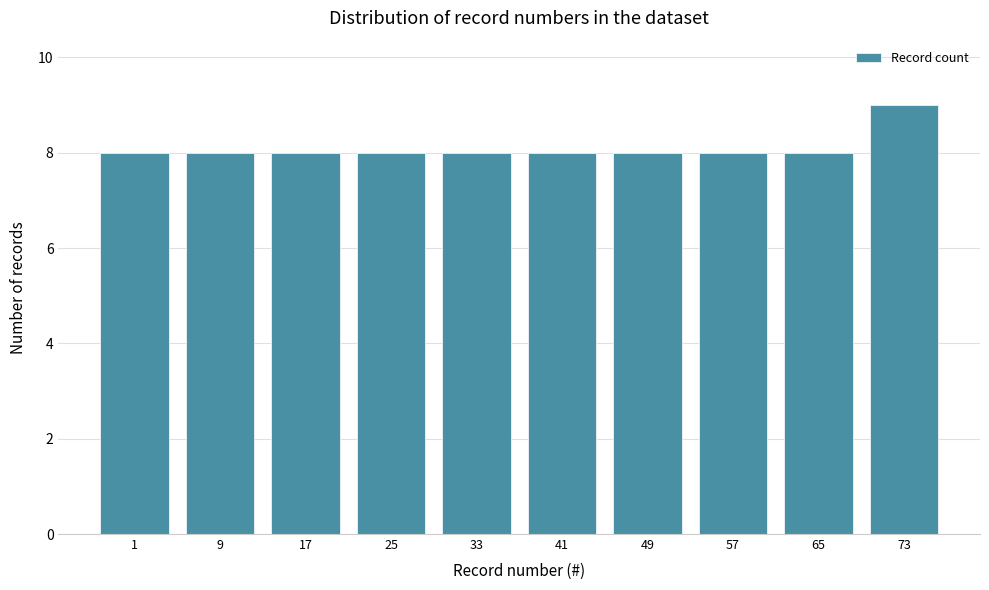

Reading left to right, what are all the values shown in this chart?

8	8	8	8	8	8	8	8	8	9